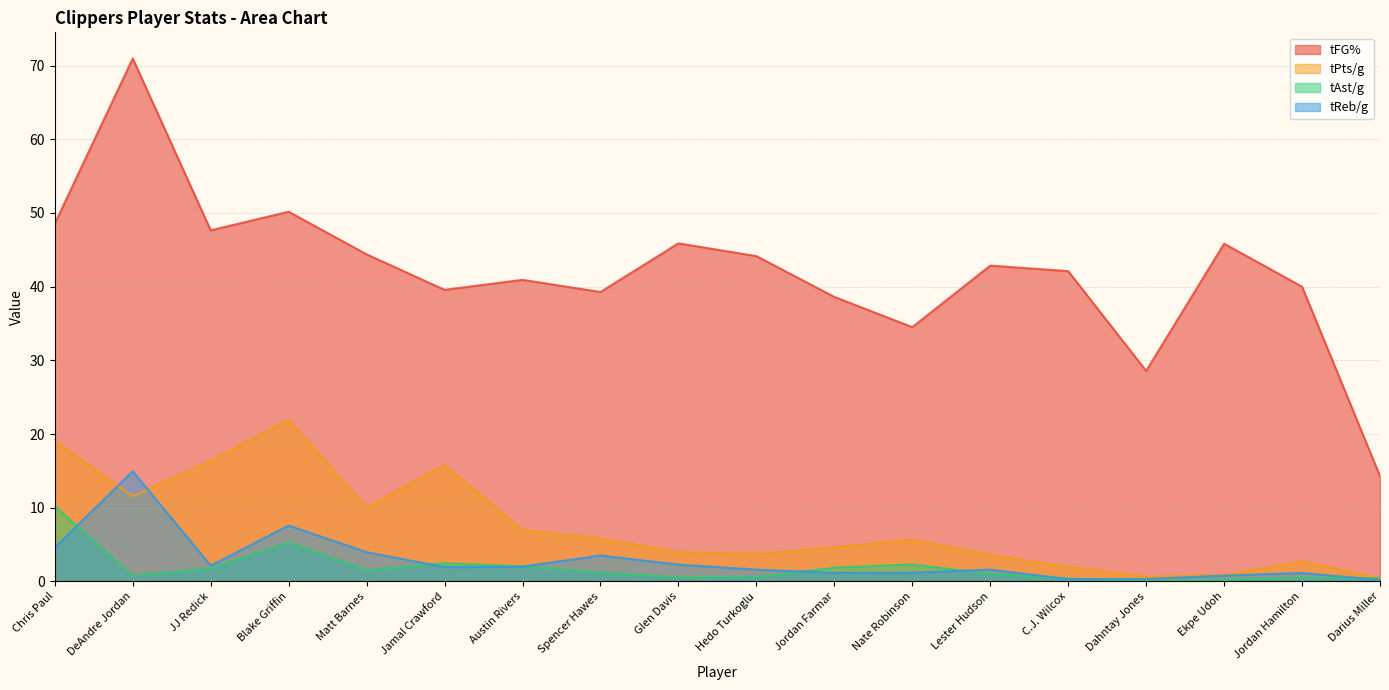

How many lines are shown in the chart?

4